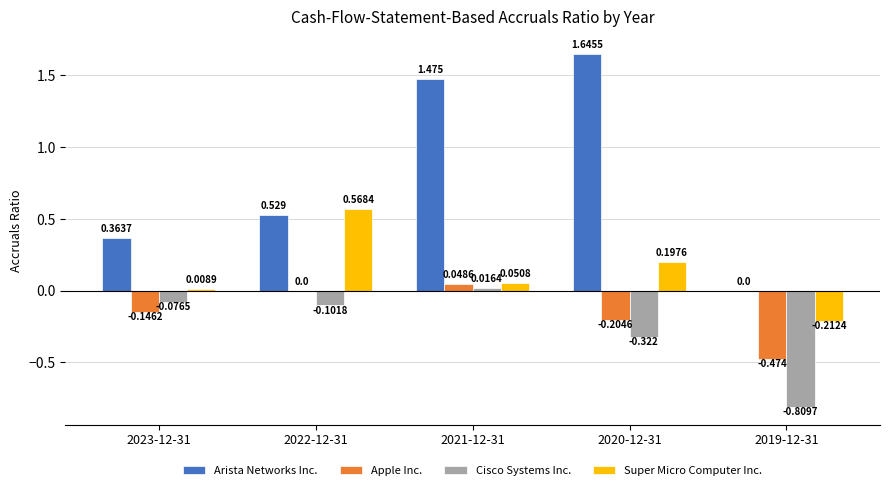

Is the value of Cisco Systems Inc. at 2022-12-31 greater than the value of Super Micro Computer Inc. at 2020-12-31?

No